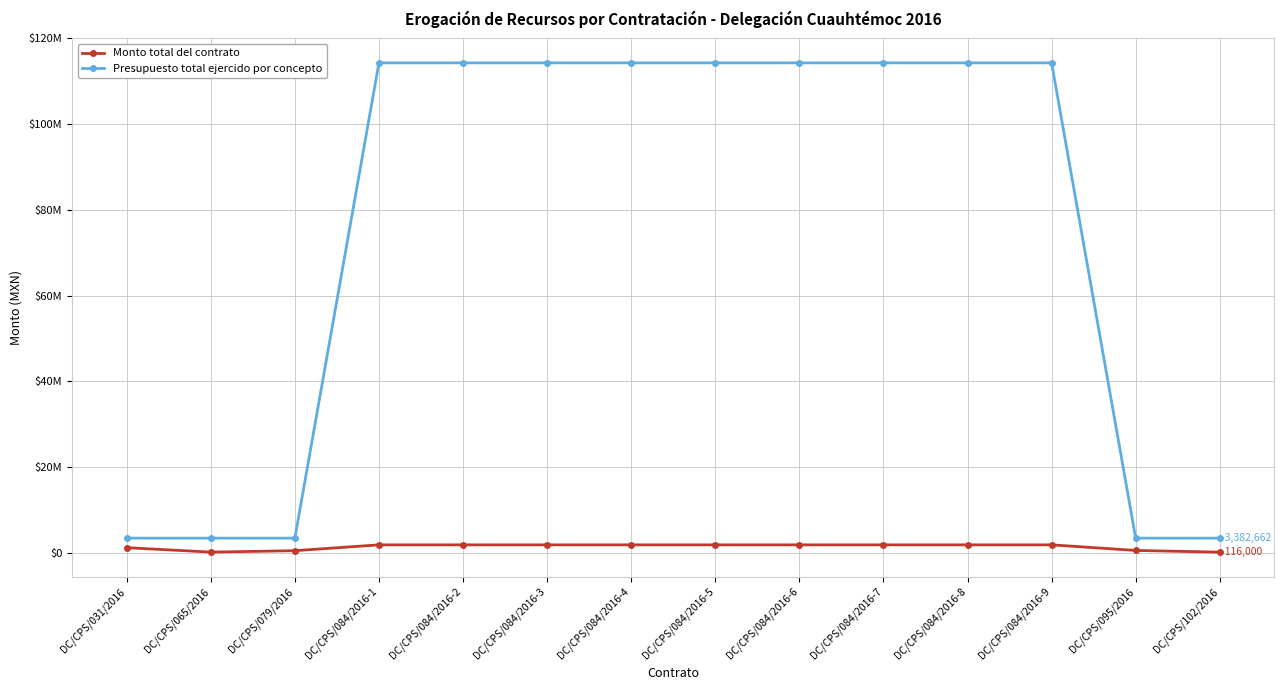

Is the value of Presupuesto total ejercido por concepto at DC/CPS/079/2016 greater than the value of Monto total del contrato at DC/CPS/084/2016-3?

Yes